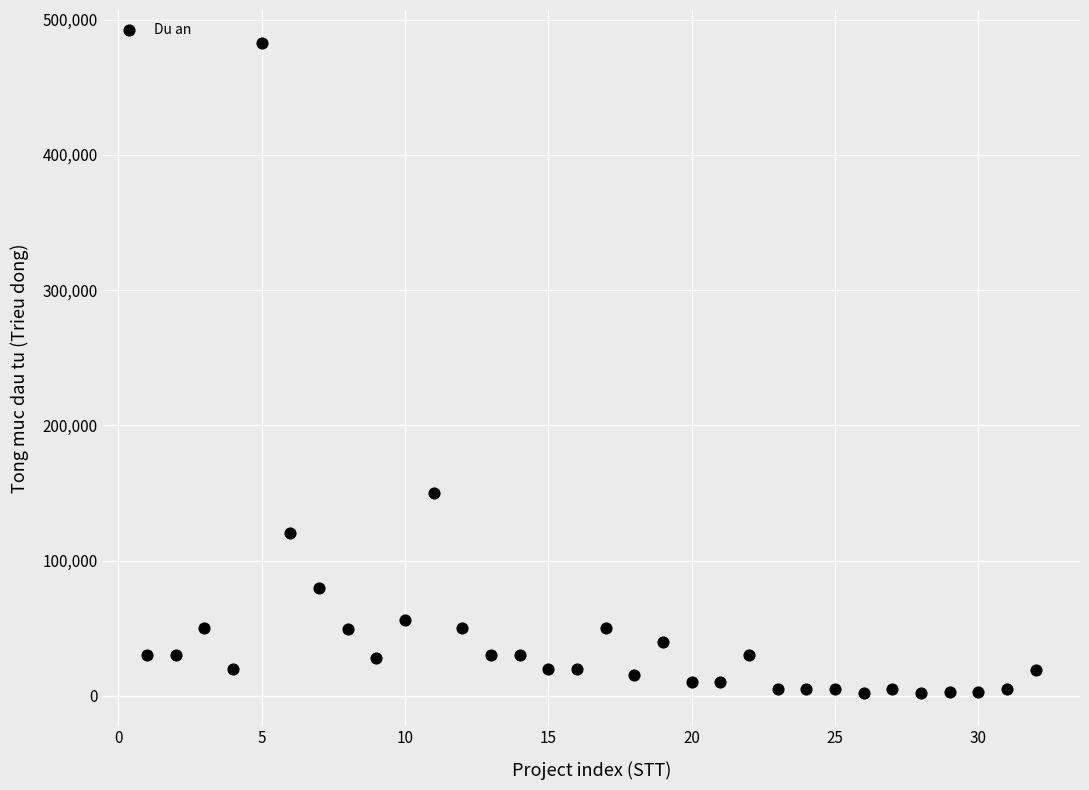

What Y value in the scatter plot is closest to 242500?

150000